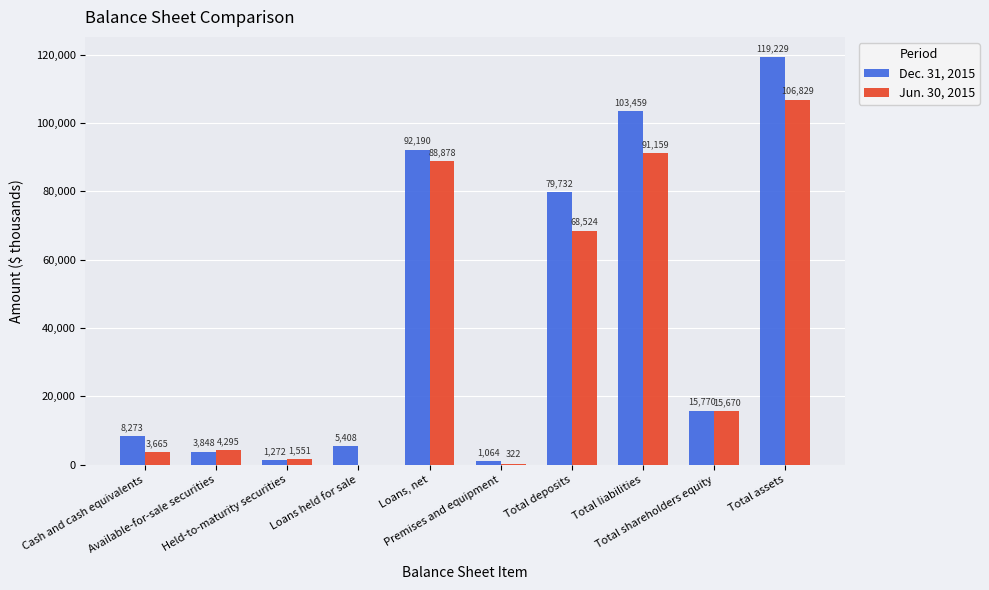

Reading left to right, transcribe all the data shown in this chart.

Dec. 31, 2015: 8273	3848	1272	5408	92190	1064	79732	103459	15770	119229
Jun. 30, 2015: 3665	4295	1551	0	88878	322	68524	91159	15670	106829